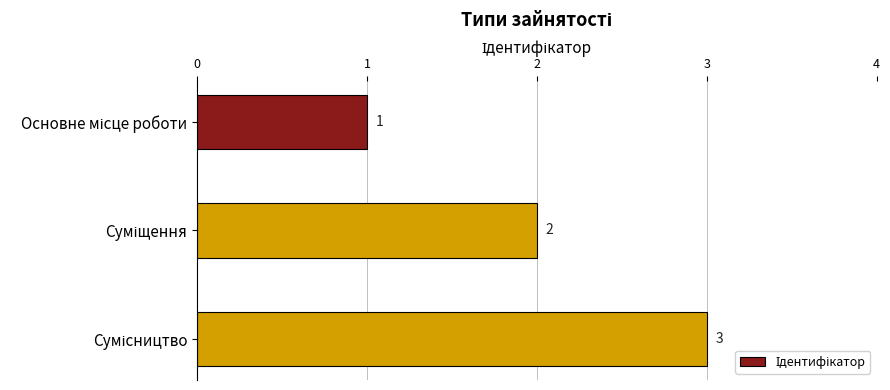

What is the sum of all values?

6